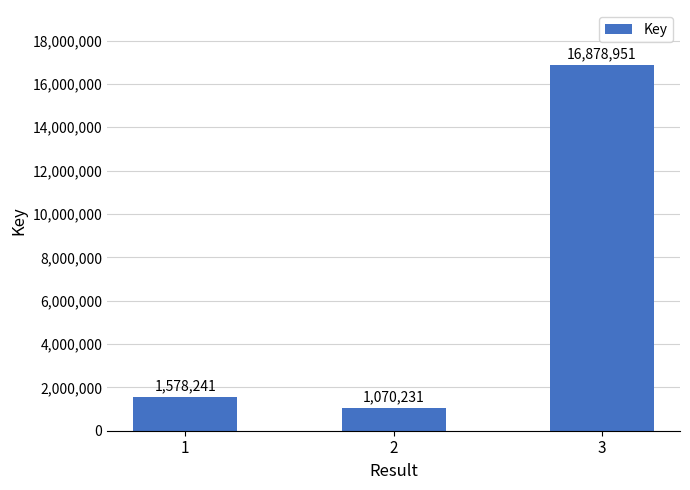

Rank the categories by value from highest to lowest.

3, 1, 2